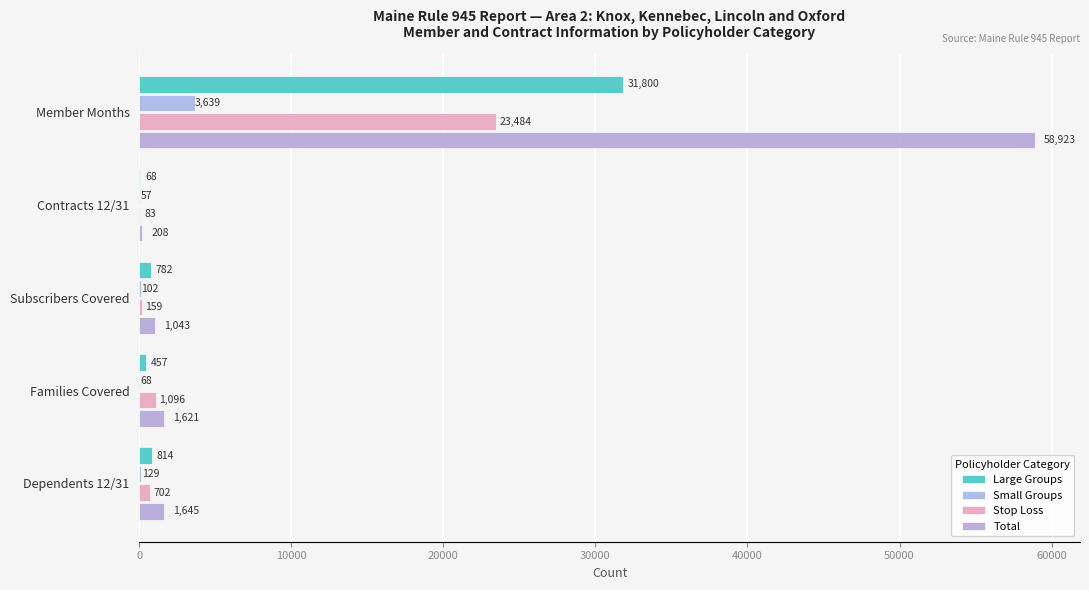

Count the number of data series in this chart.

4